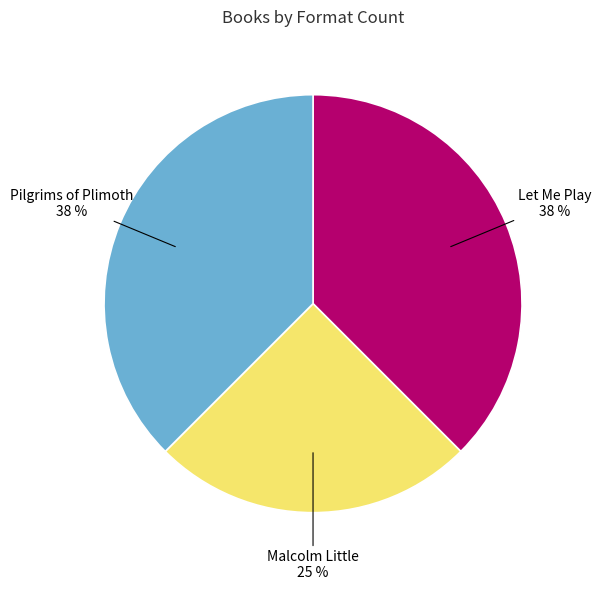

Is there a majority slice in this chart?

No